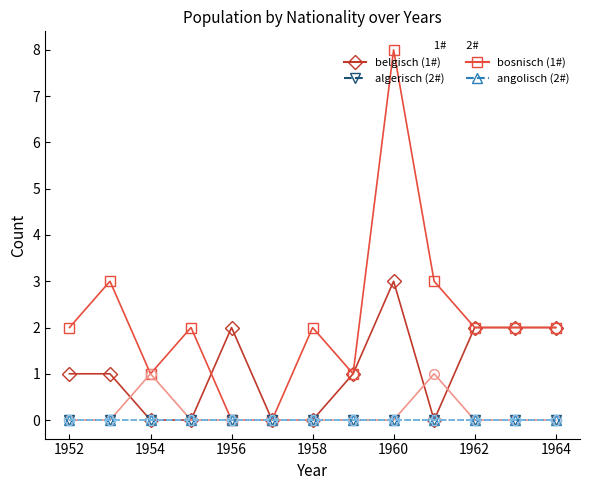

Does the chart have visible grid lines?

No